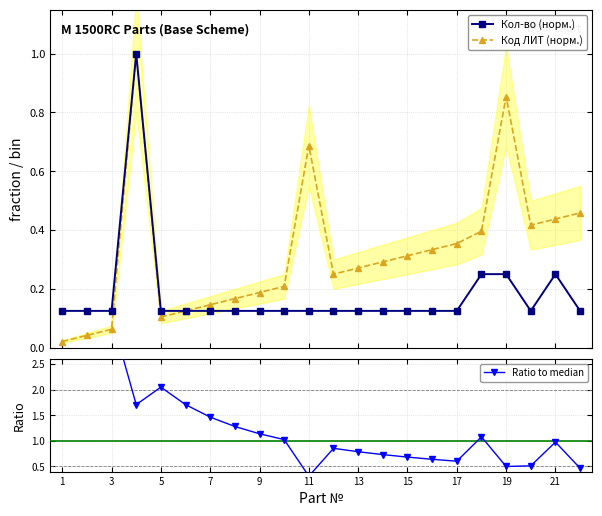

Which label corresponds to the largest value in the chart?

1